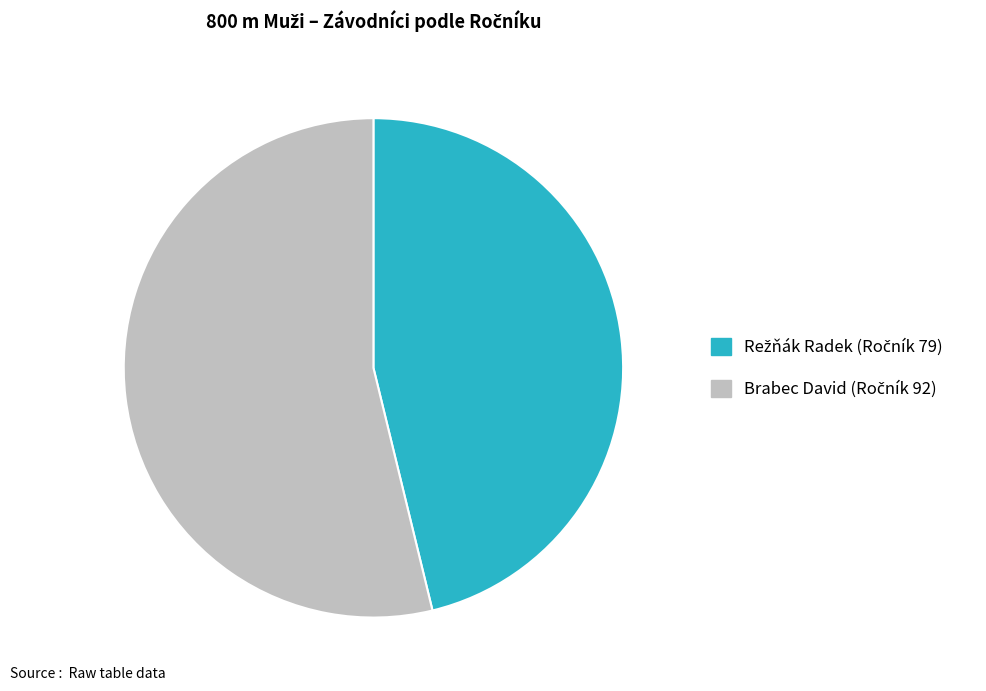

What is the majority slice?

Brabec David